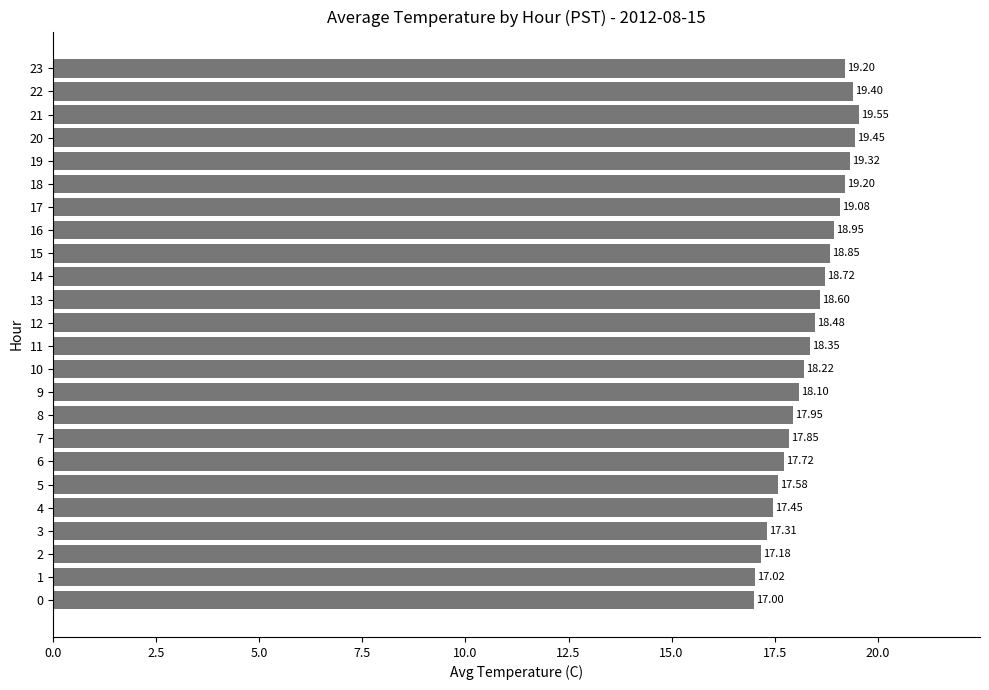

What is the change in value from 3 to 9?

+0.8